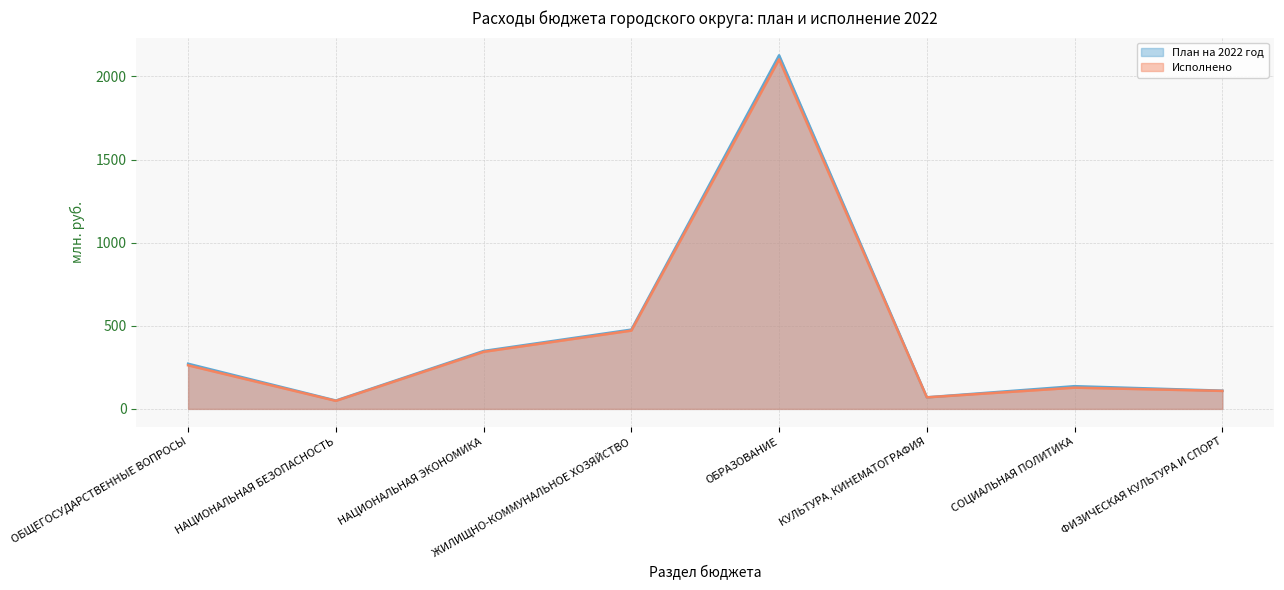

Between КУЛЬТУРА, КИНЕМАТОГРАФИЯ and ФИЗИЧЕСКАЯ КУЛЬТУРА И СПОРТ, which is larger?

ФИЗИЧЕСКАЯ КУЛЬТУРА И СПОРТ